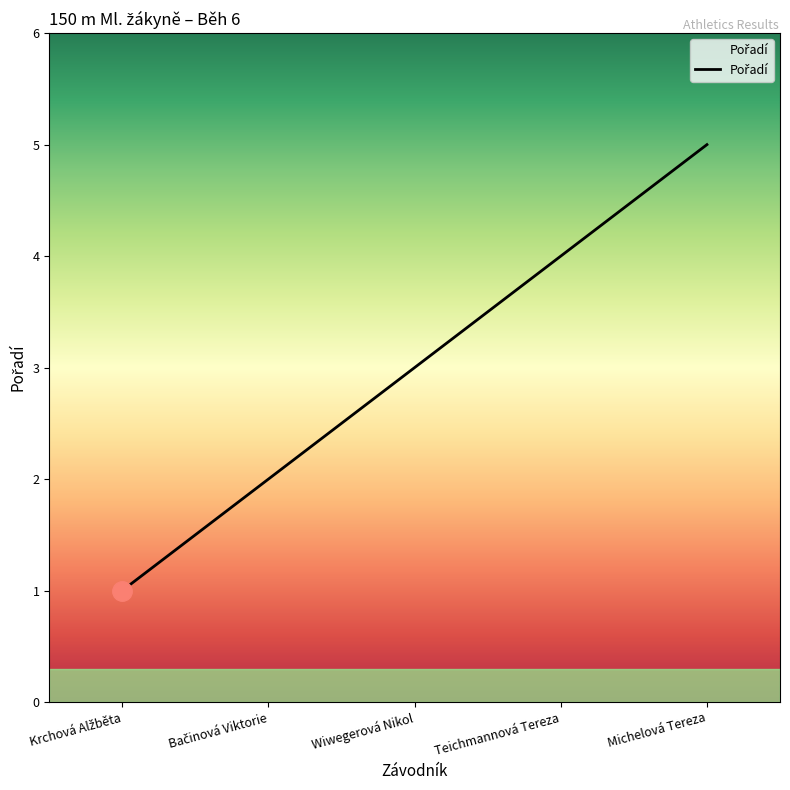

Where does the data first go above 3?

Teichmannová Tereza